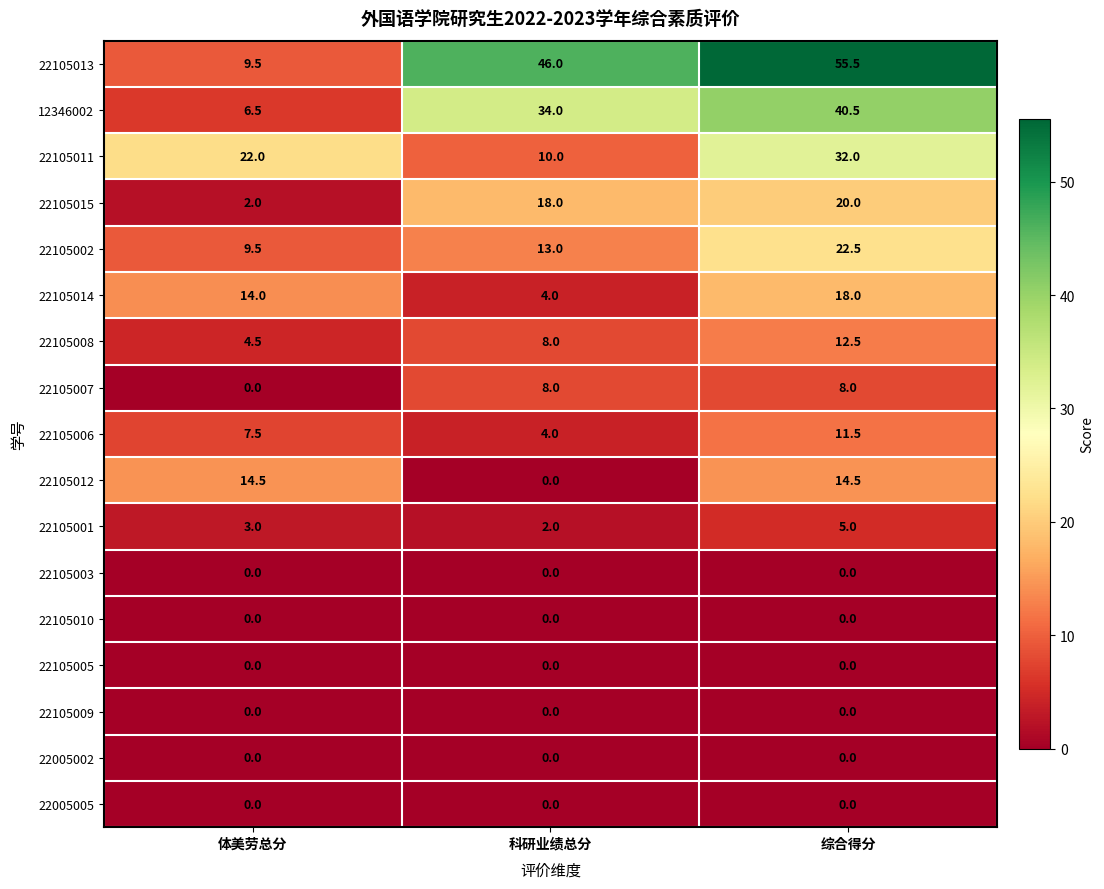

At which category is the sum across all series the highest?

综合得分